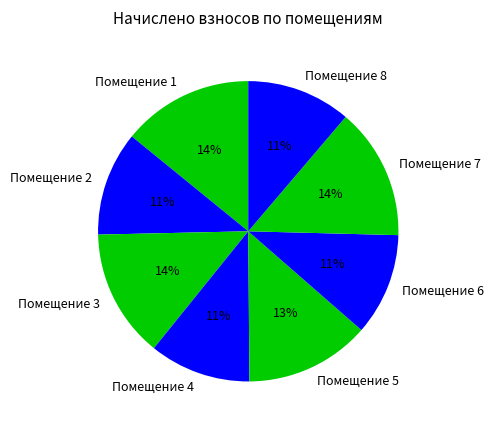

Combined, do Помещение 3 and Помещение 2 account for over 50%?

No